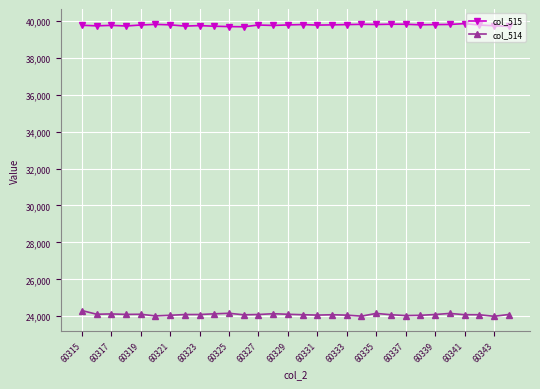

At how many categories does at least one series exceed 32353?

30